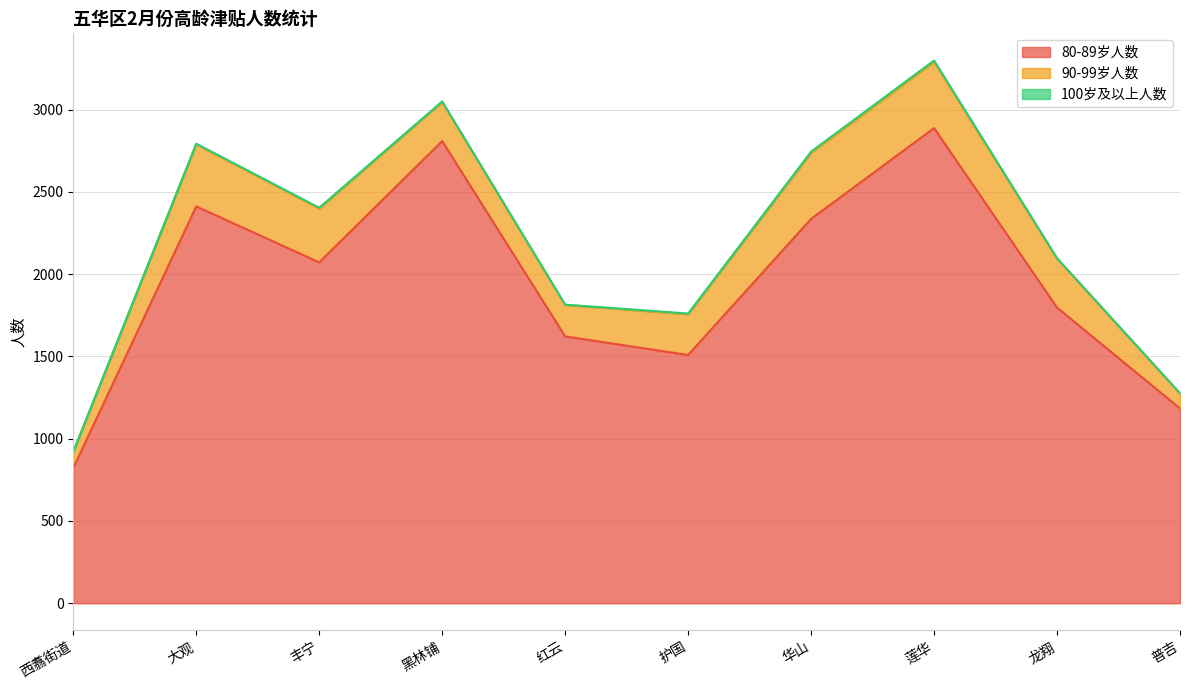

In 80-89岁人数, how many points are lower than both neighbors (excluding endpoints)?

2